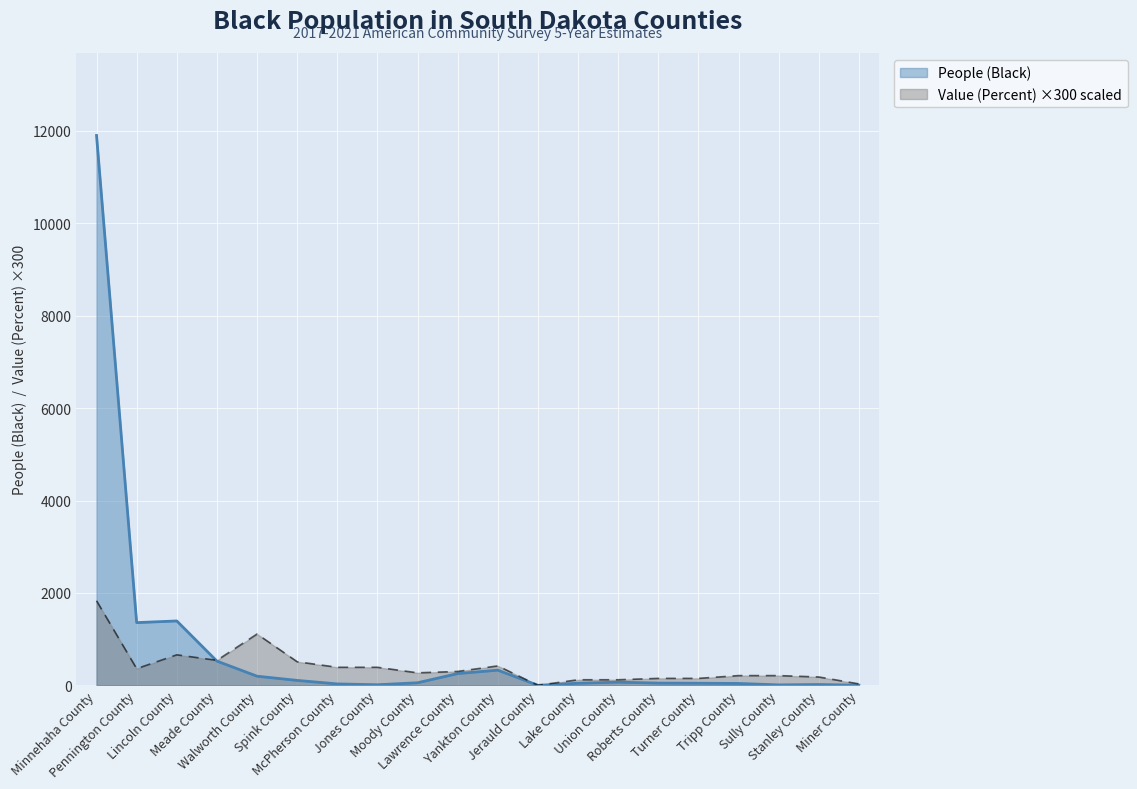

Where do Value (Percent) and People (Black) first cross each other?

Lincoln County and Meade County